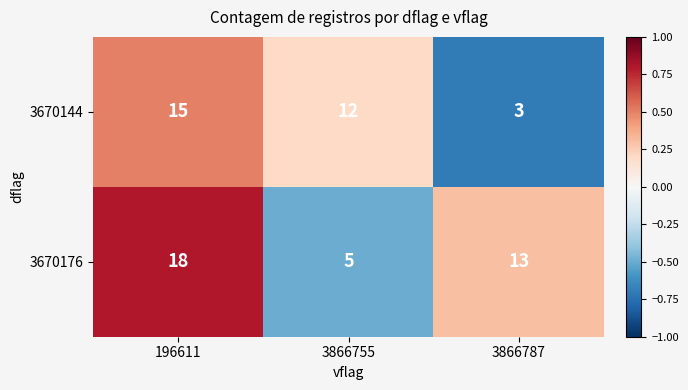

At which label does 3670144 reach its minimum?

3866787